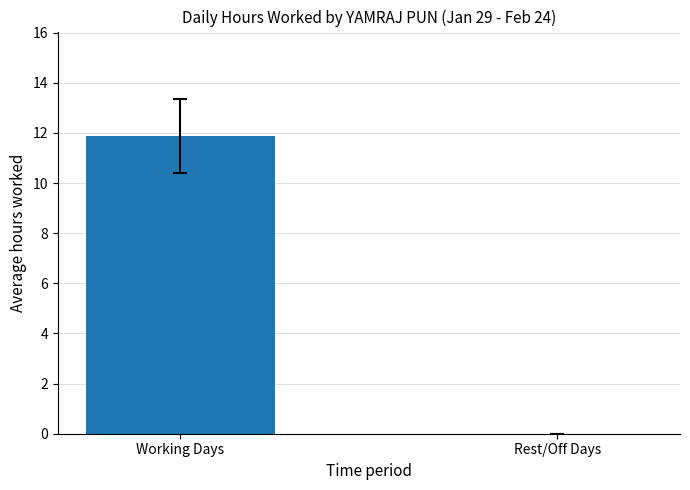

Reading left to right, extract all data points from this chart.

11.9	0.0